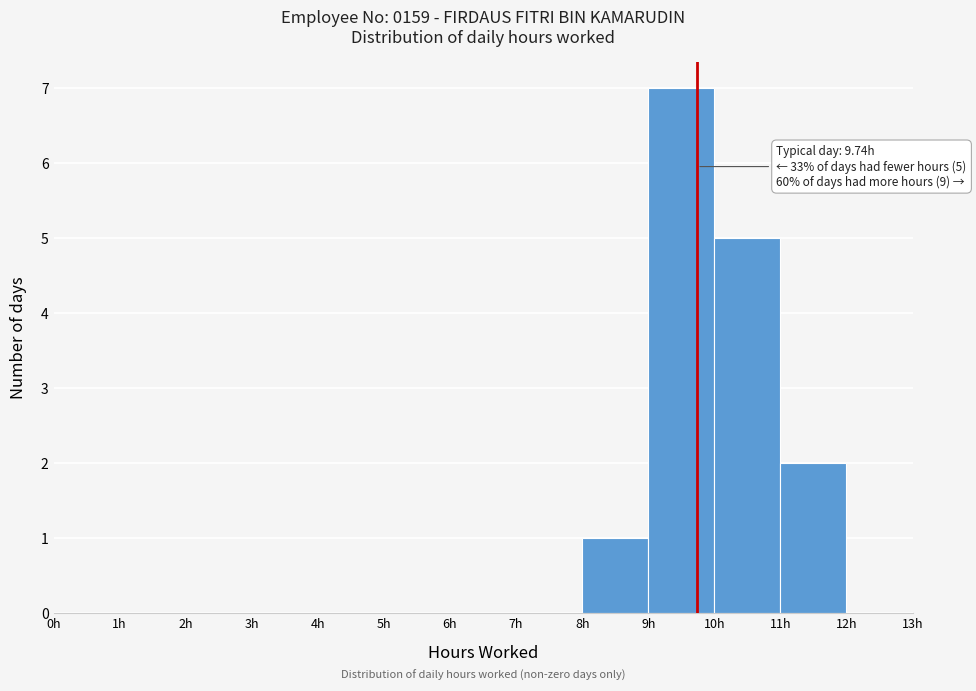

Over which range of the x-axis is the bar tallest?

9 to 10